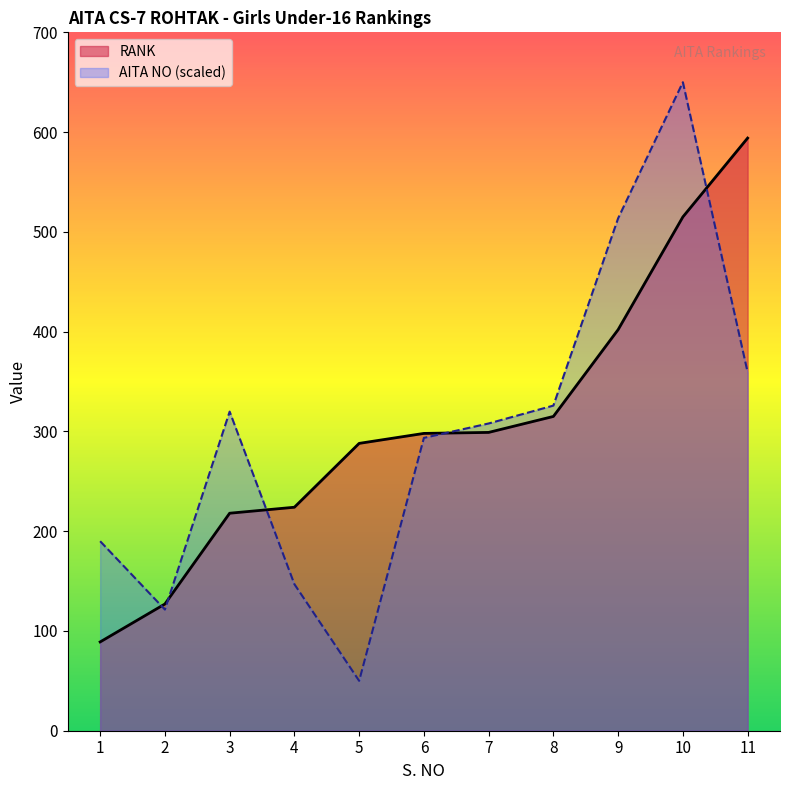

The value of RANK at 7 is 299.0. True or false?

True